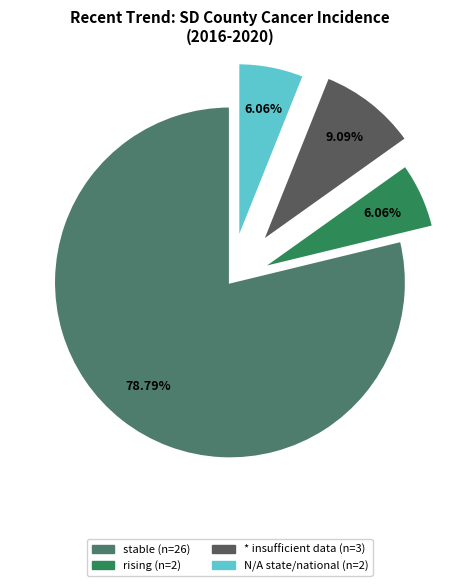

Is there a majority slice in this chart?

Yes